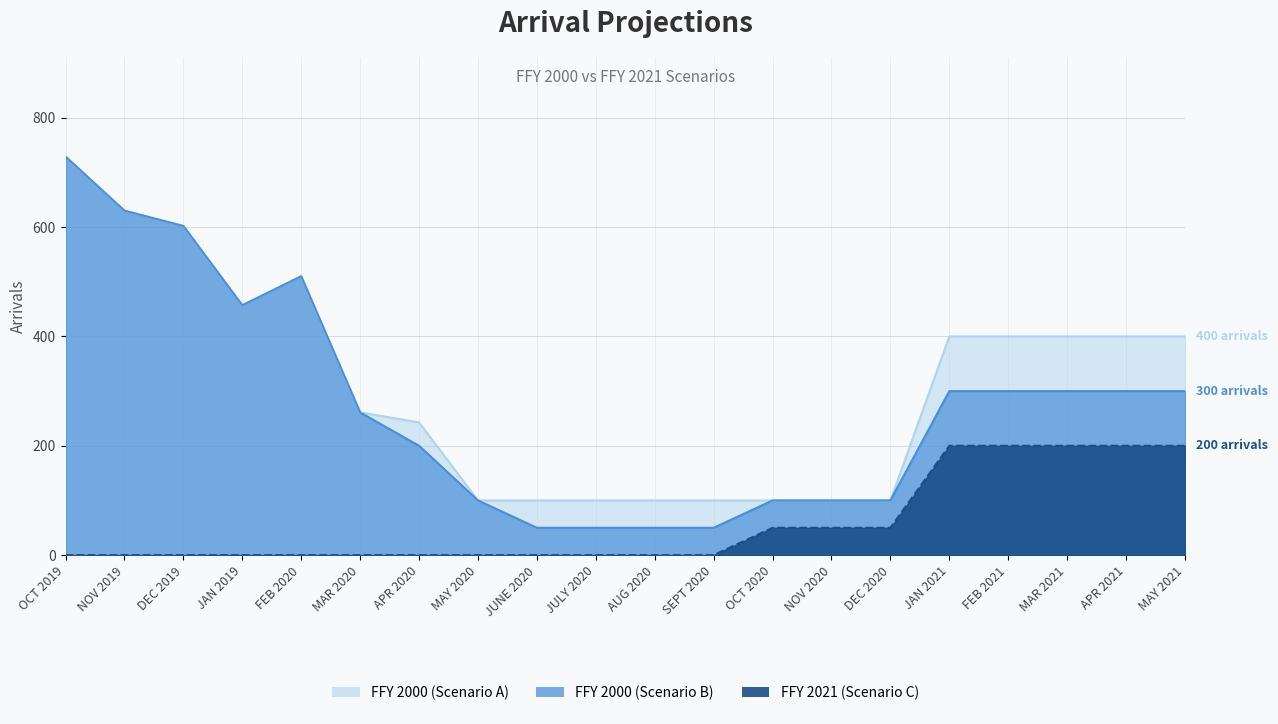

What is the sum of all FFY 2000 (Scenario B) values?

5489.0